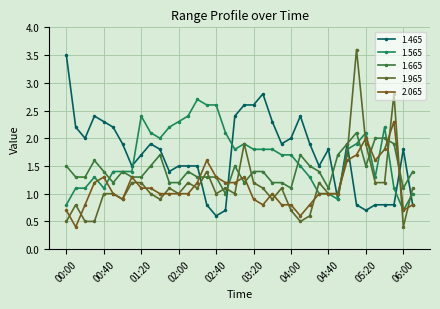

Where do 1.665 and 2.065 first cross each other?

02:20 and 02:30